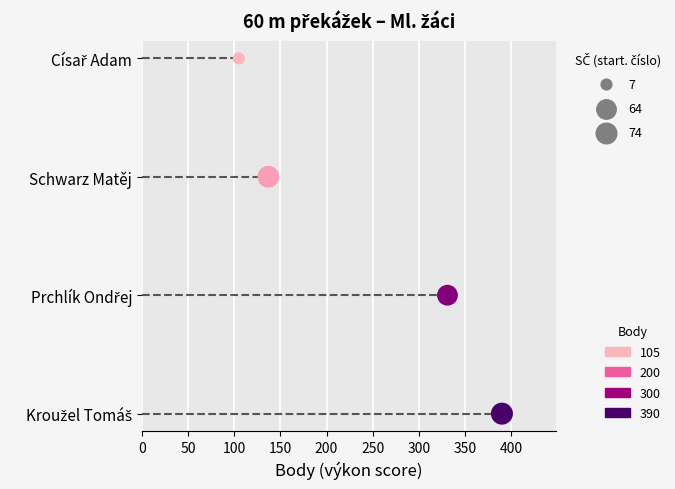

Approximately how many times larger is the value at 100 compared to 150?

0.7